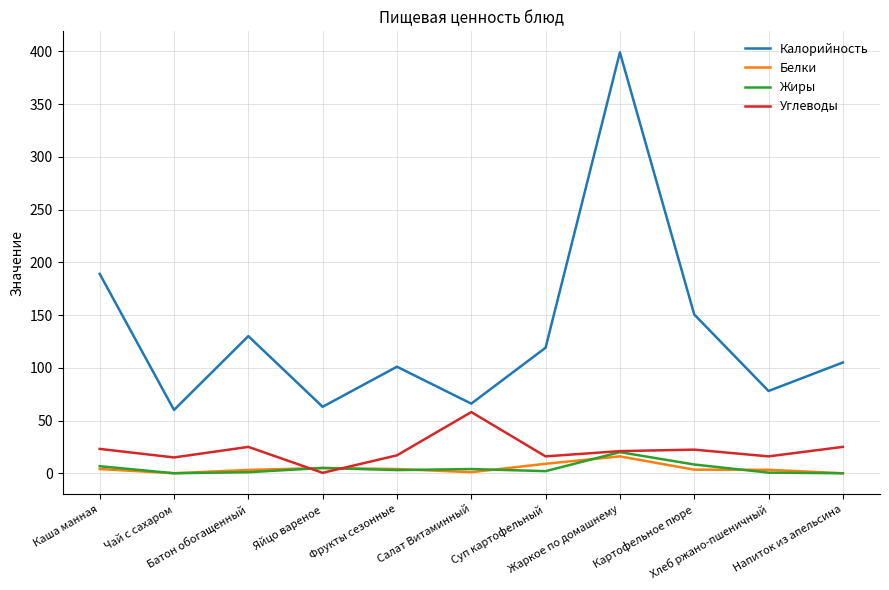

Between Фрукты сезонные and Жаркое по домашнему, which series saw the biggest shift?

Калорийность